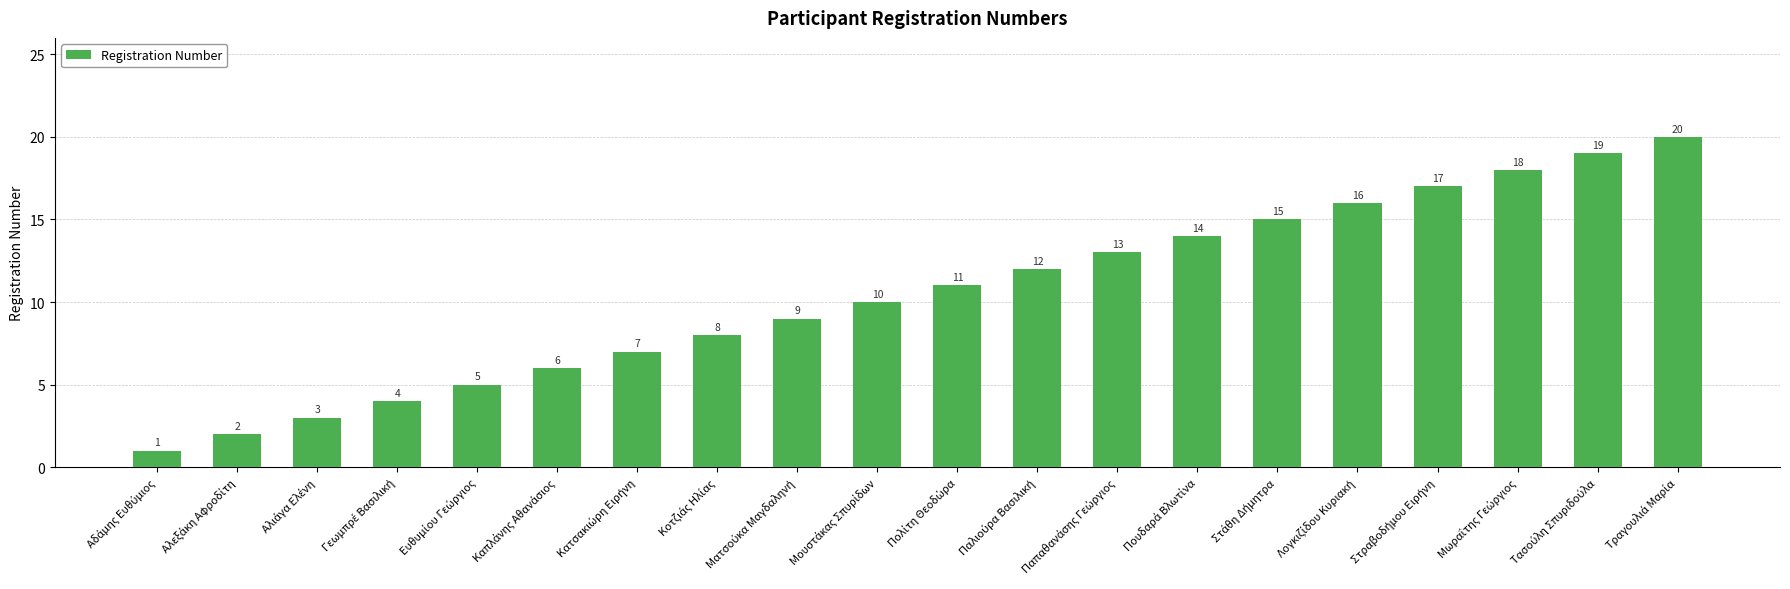

What is the value of the 18th bar from the left?

18